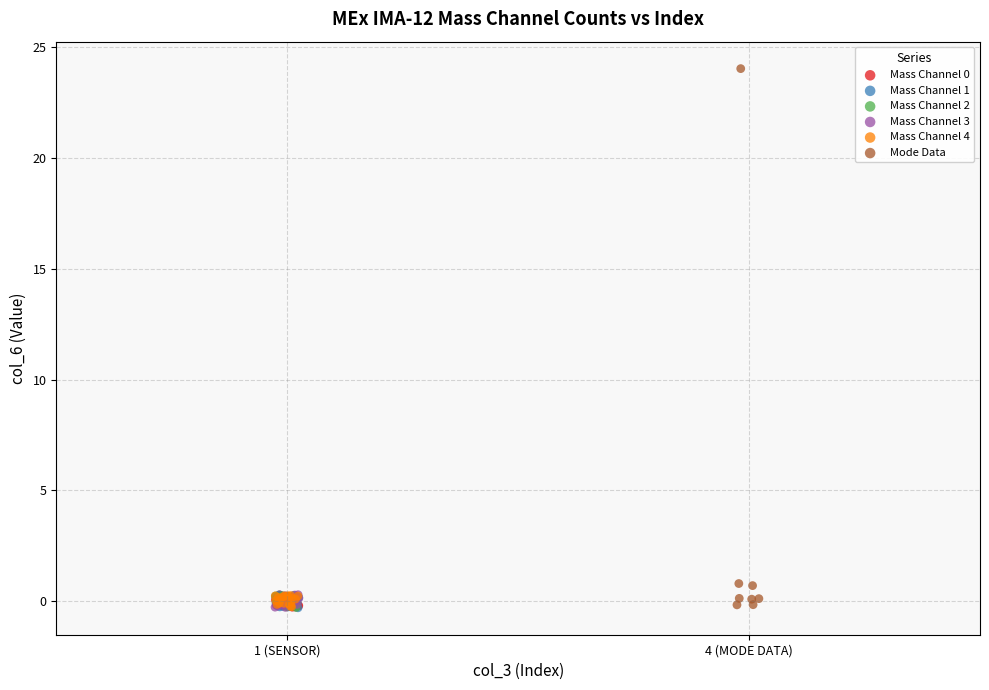

Which series contains the highest Y value?

Mode Data